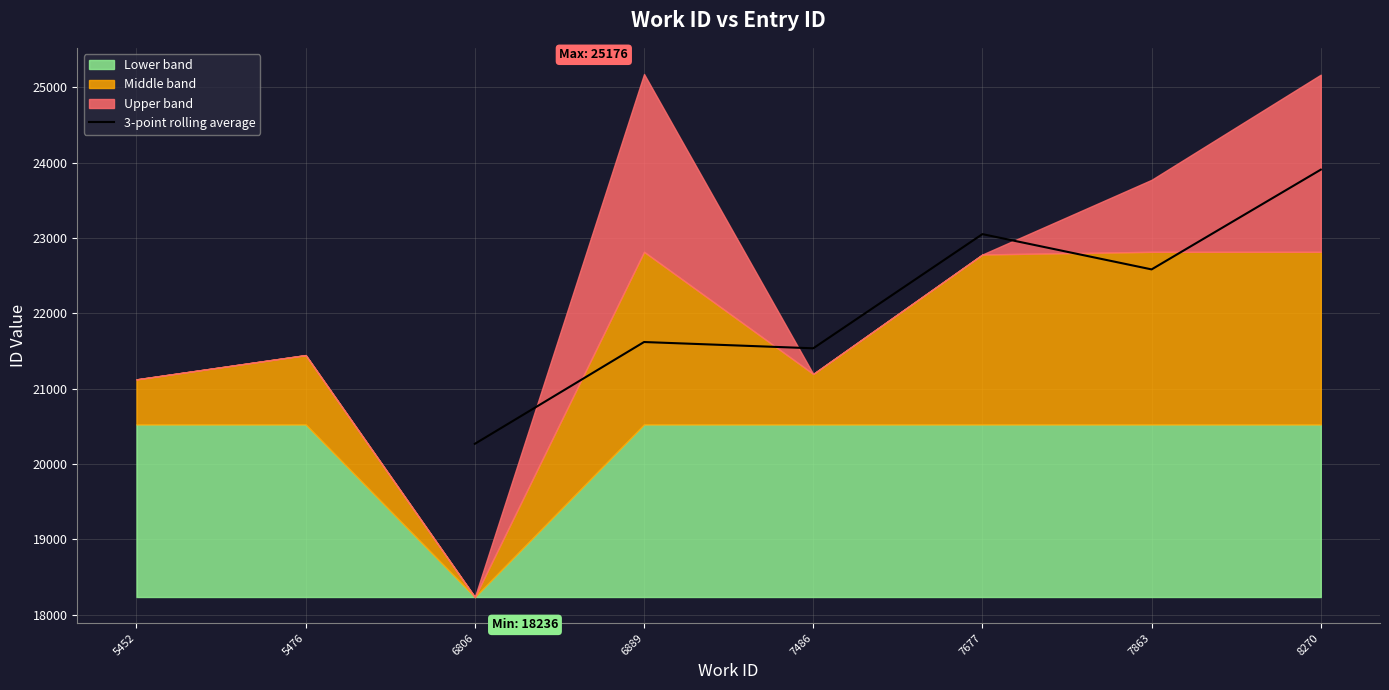

Is it true that 3-point rolling average equals 23051.0 at 7677?

True